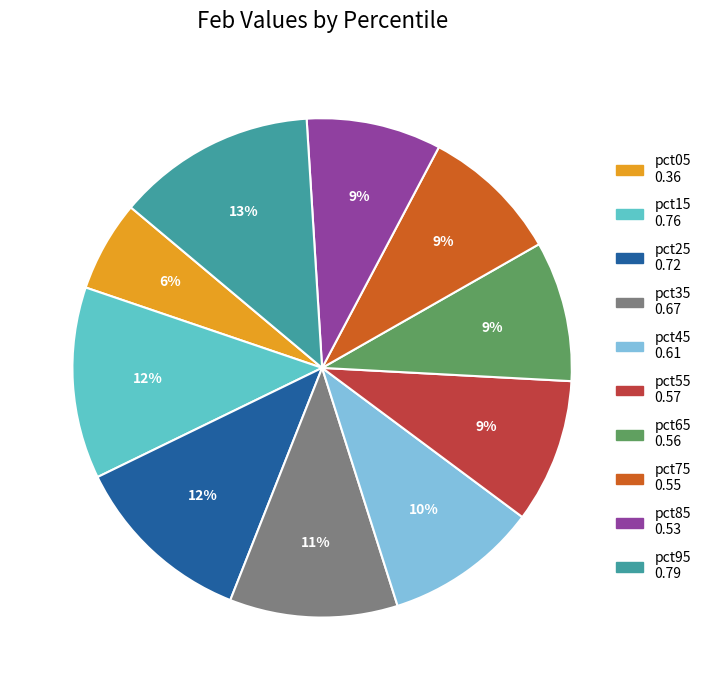

To the nearest percent, what is the difference between the largest and smallest slice percentages?

7%